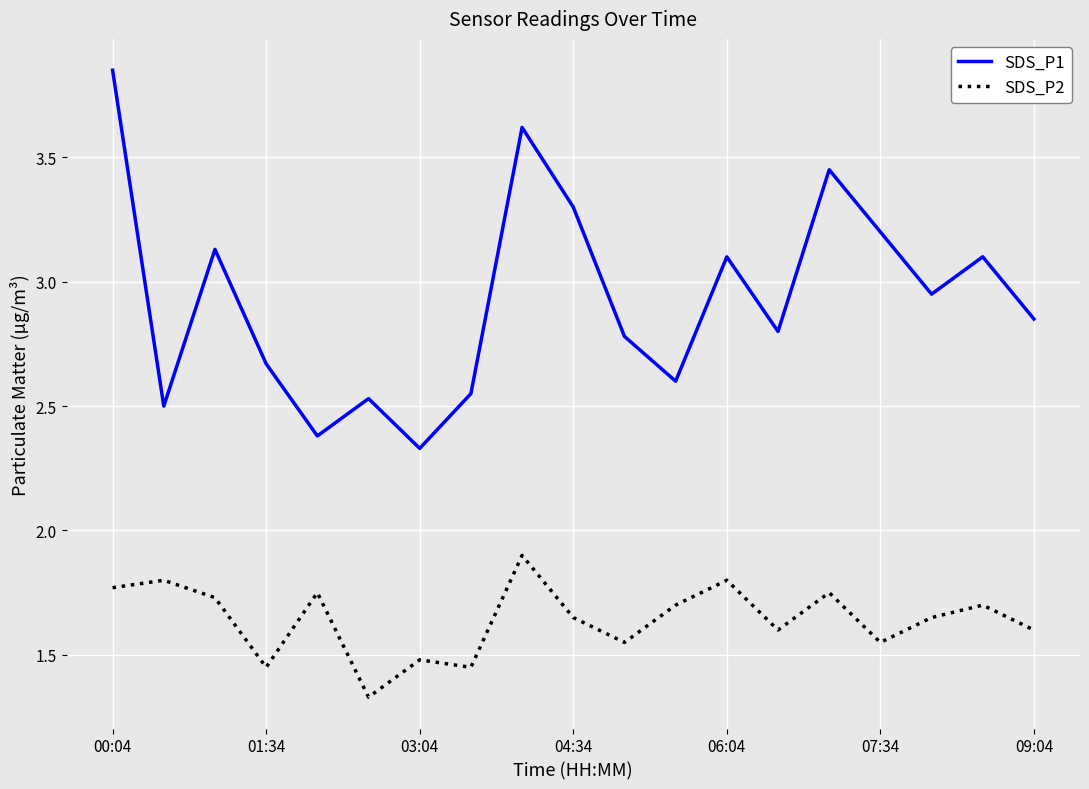

Which series has the largest range (max minus min)?

SDS_P1